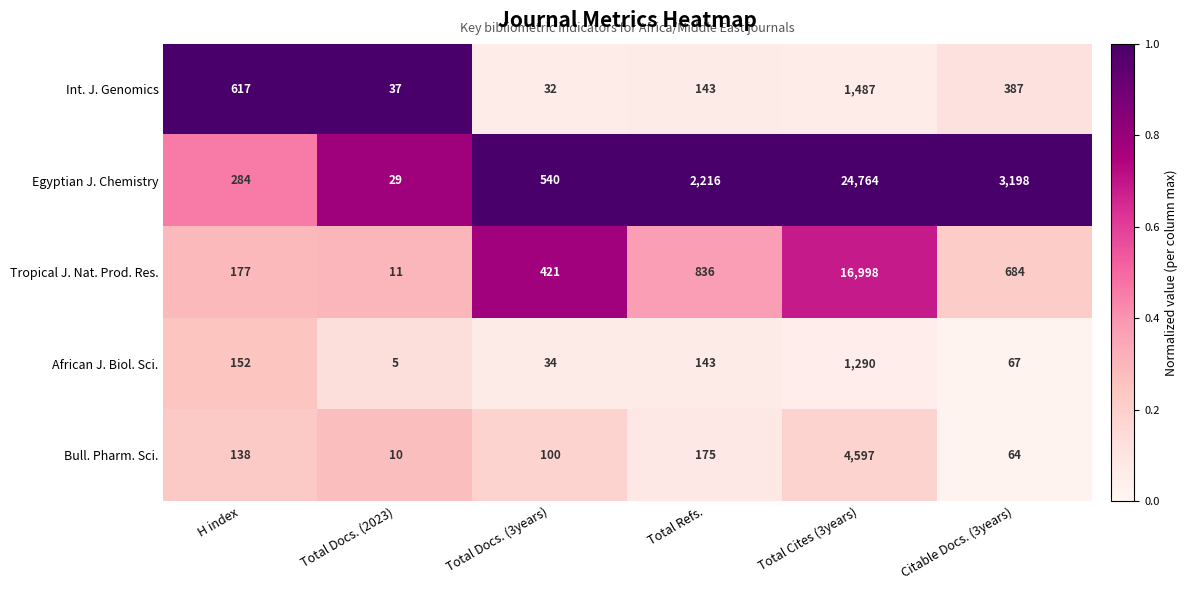

List the series in order of their peak value, lowest first.

African J. Biol. Sci., Int. J. Genomics, Bull. Pharm. Sci., Tropical J. Nat. Prod. Res., Egyptian J. Chemistry